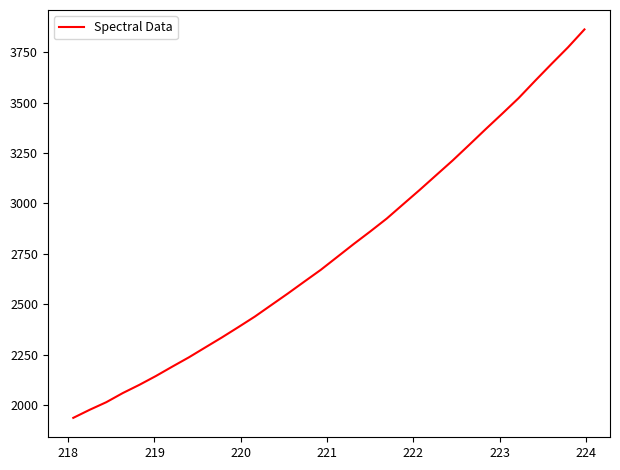

What is the maximum value shown in the chart?

3862.1